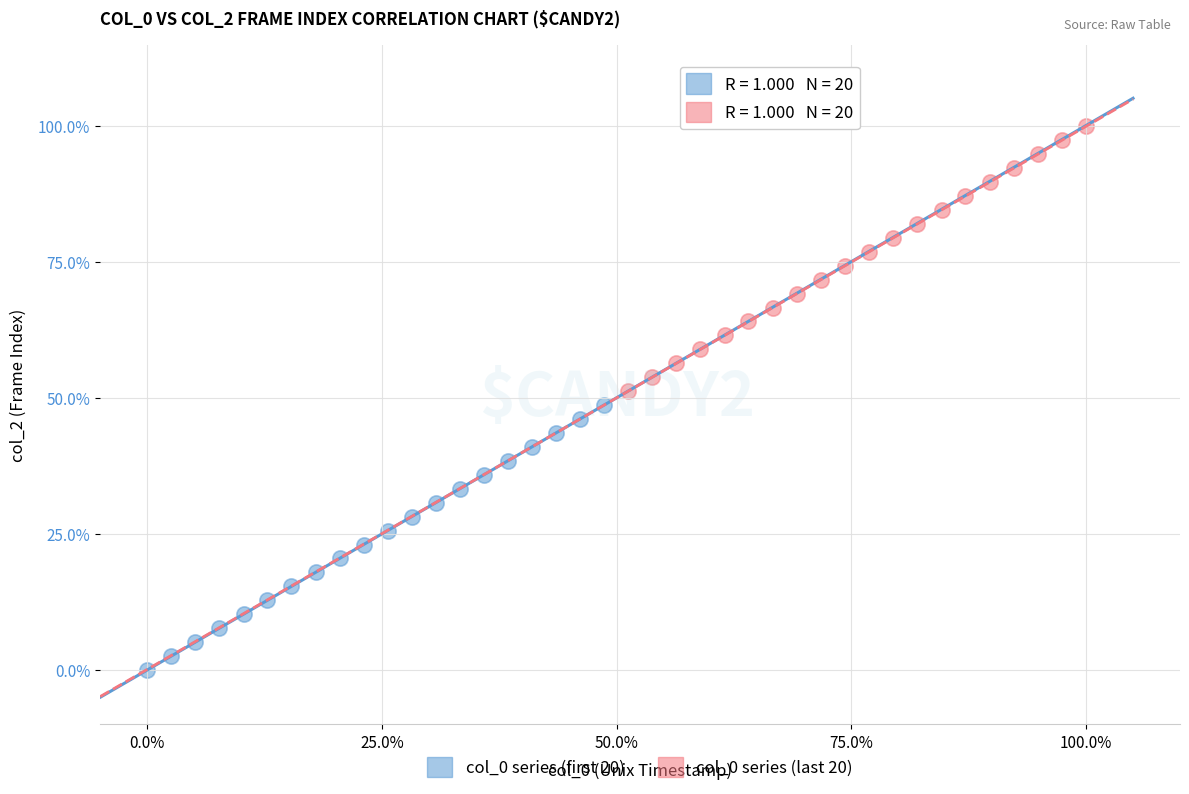

Which series reaches the minimum Y coordinate?

col_0 series (first 20)